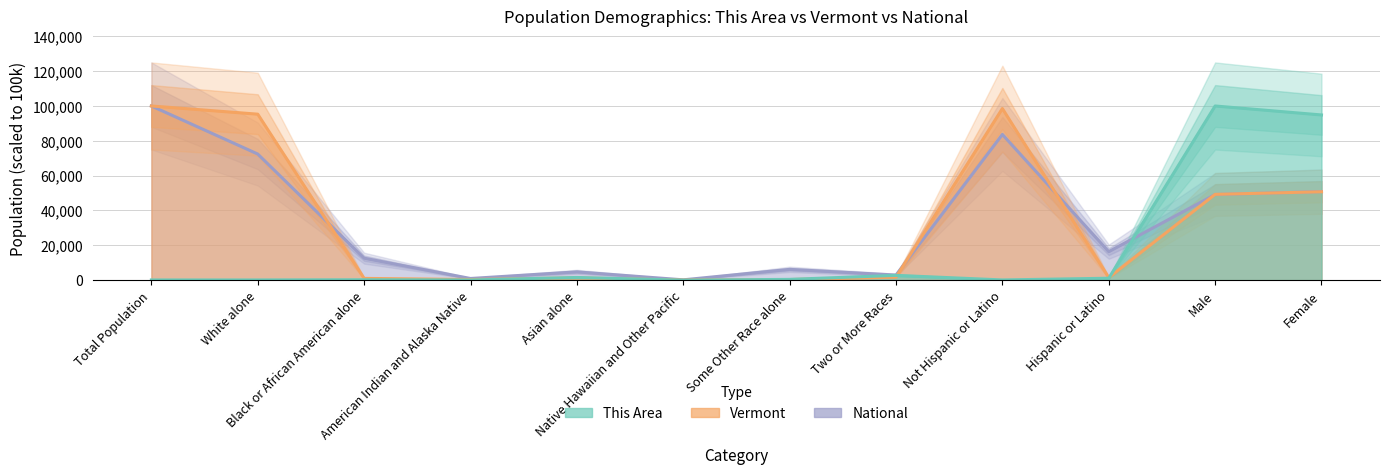

Reading right to left, what are all the values shown in this chart?

This Area: 94846.5	100000.0	1096.5	109.6	2741.2	438.6	0.0	1535.1	109.6	219.3	109.6	109.6
Vermont: 50745.4	49254.6	1471.5	98528.5	1718.4	336.4	25.6	1270.0	352.7	1003.1	95293.7	100000.0
National: 50839.3	49160.7	16349.3	83650.7	2918.0	6188.7	174.9	4752.9	949.7	12608.9	72407.0	100000.0